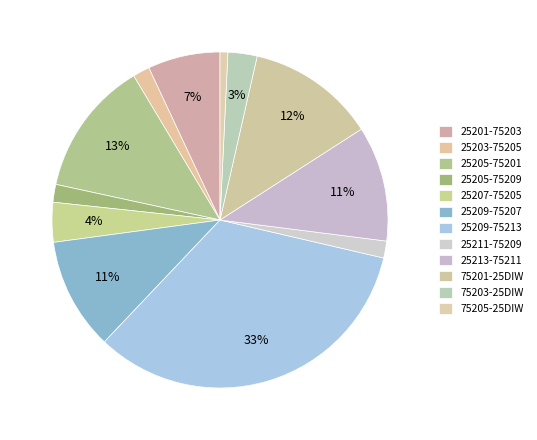

Does any single category account for the majority?

No